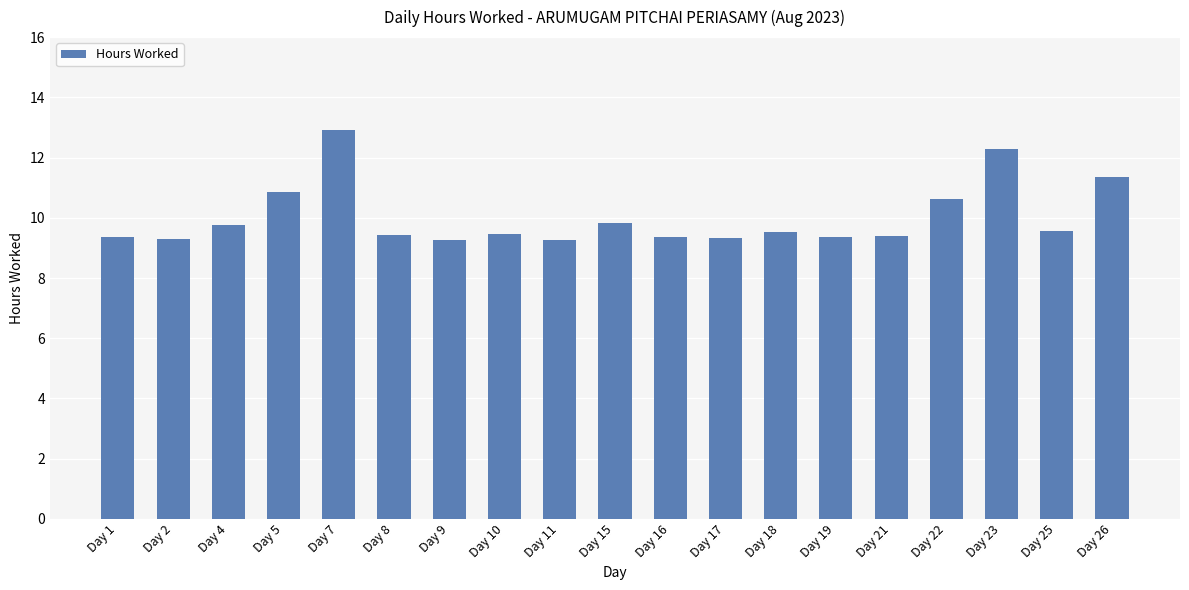

Read the value at Day 26.

11.4